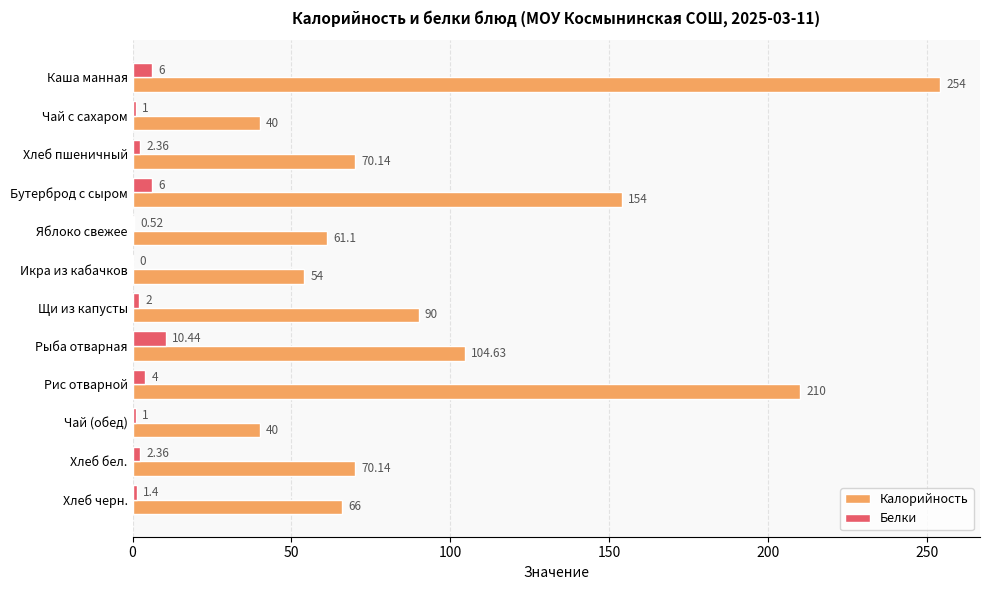

What is the sum of the Белки values at Рыба отварная and Яблоко свежее?

11.0